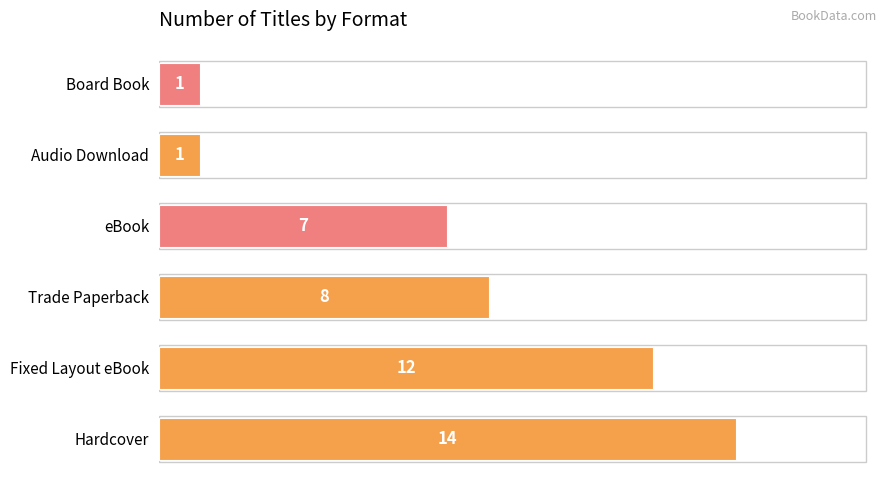

How many bars are there in total?

6